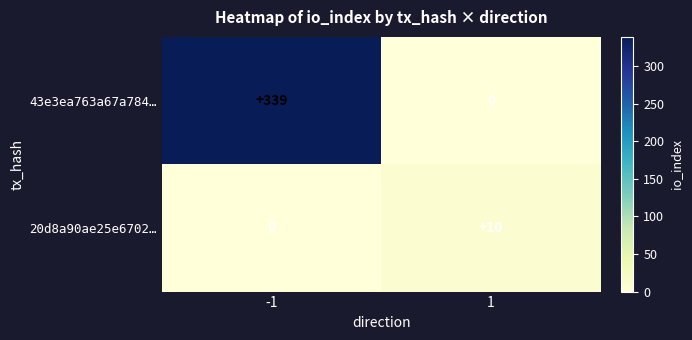

What is the difference between the maximum and minimum values in the 43e3ea763a67a784… series?

339